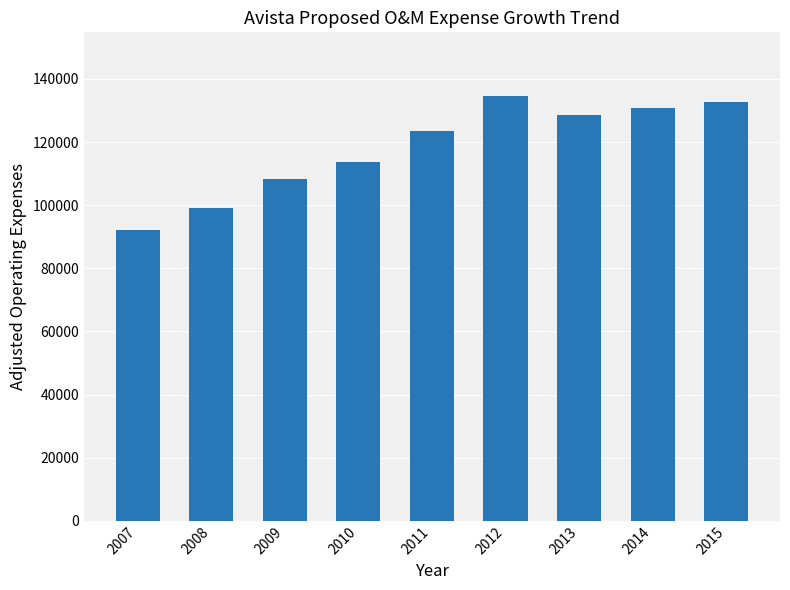

Where is the data nearest to the value 113403?

2010